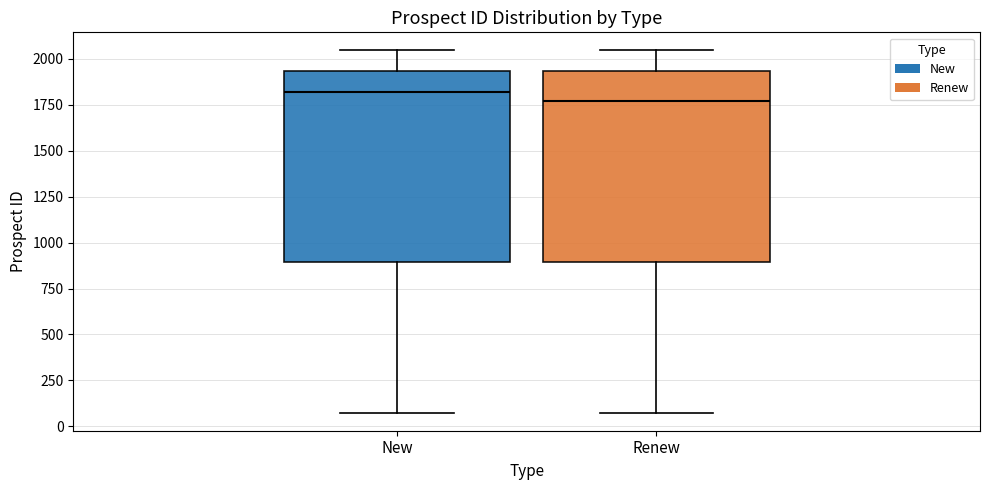

Where is the lower edge of the box for Renew on the y-axis? The values are not printed on the chart, so give them approximately, as read against the axis.

900